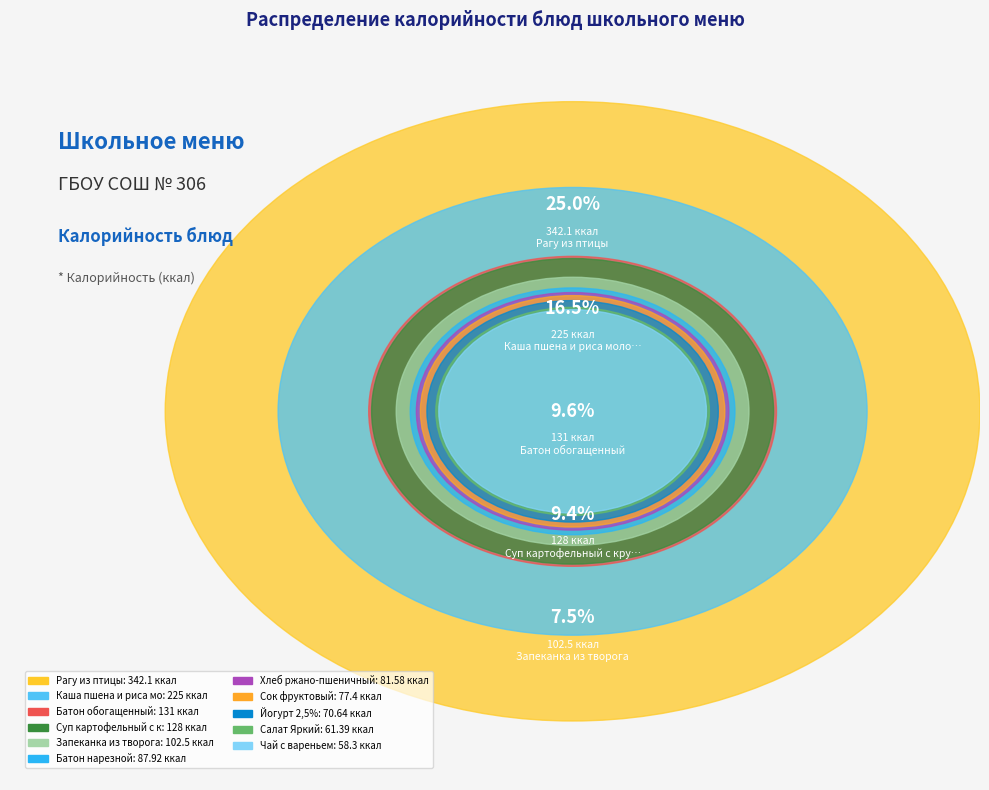

How many segments does this pie chart have?

11